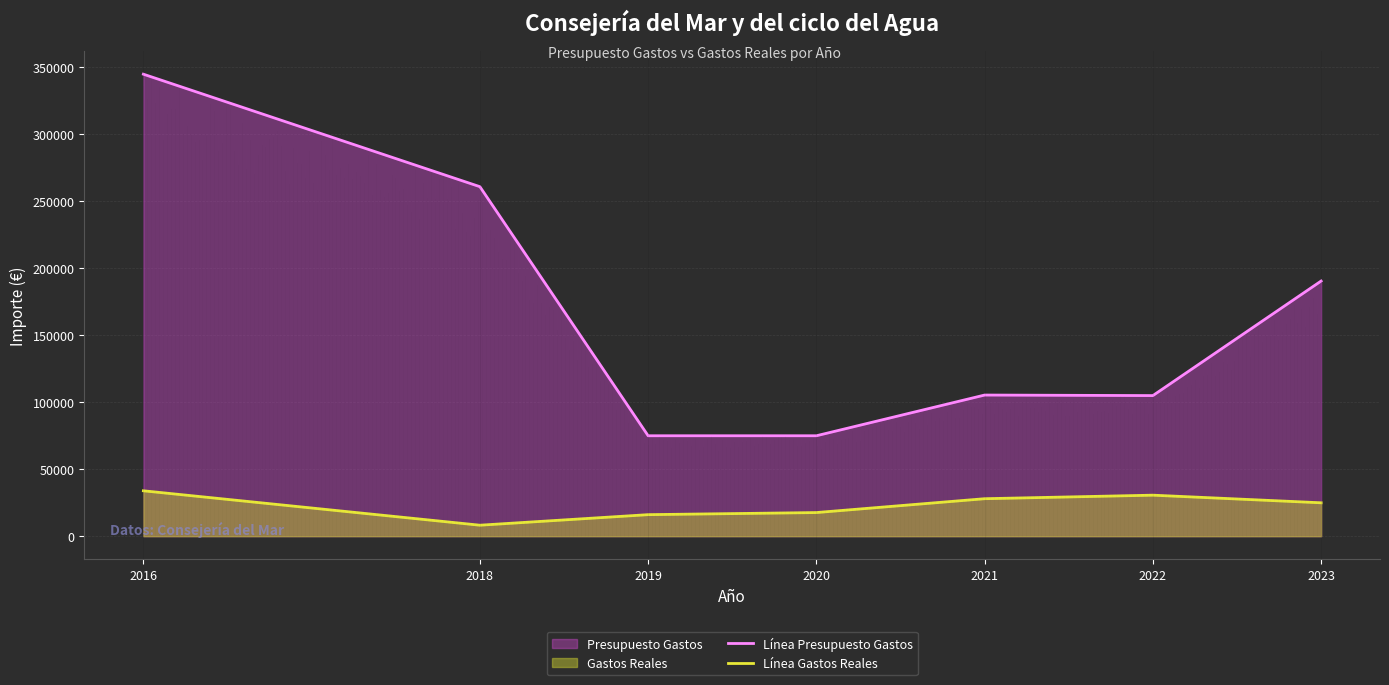

How many data points in Línea Presupuesto Gastos are above 105400?

3